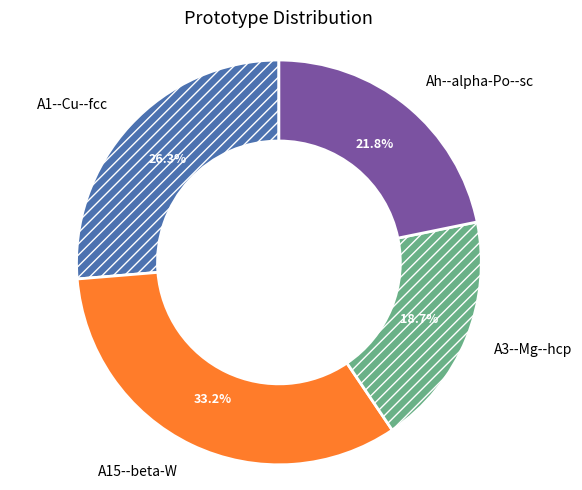

To the nearest percent, what is the difference between the A3--Mg--hcp and A1--Cu--fcc slice percentages?

8%